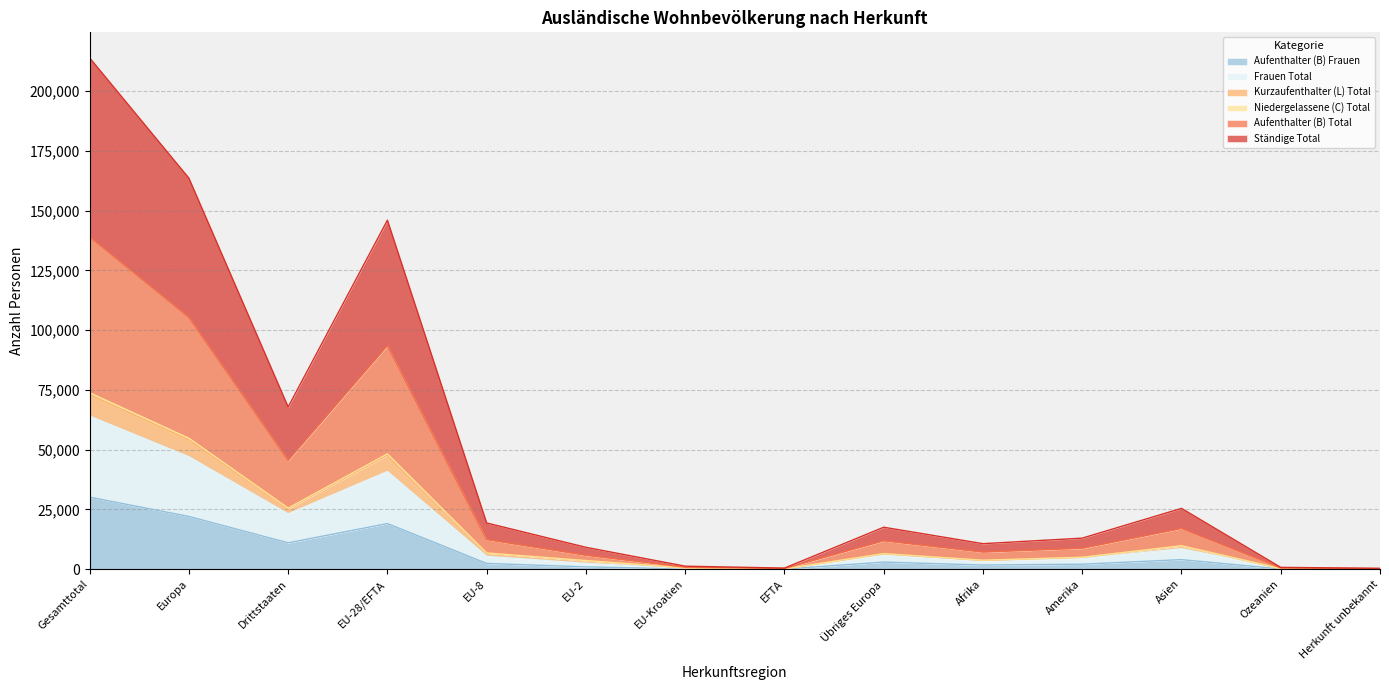

What is the spread (max minus min) of values at Herkunft unbekannt?

318